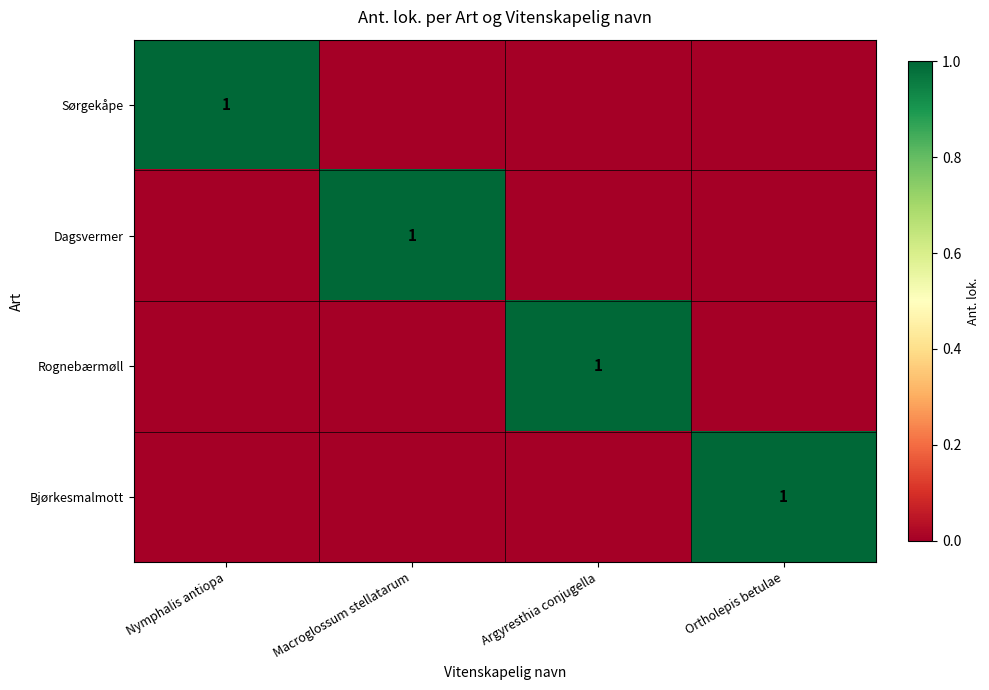

Is it true that Rognebærmøll equals 2 at Argyresthia conjugella?

False